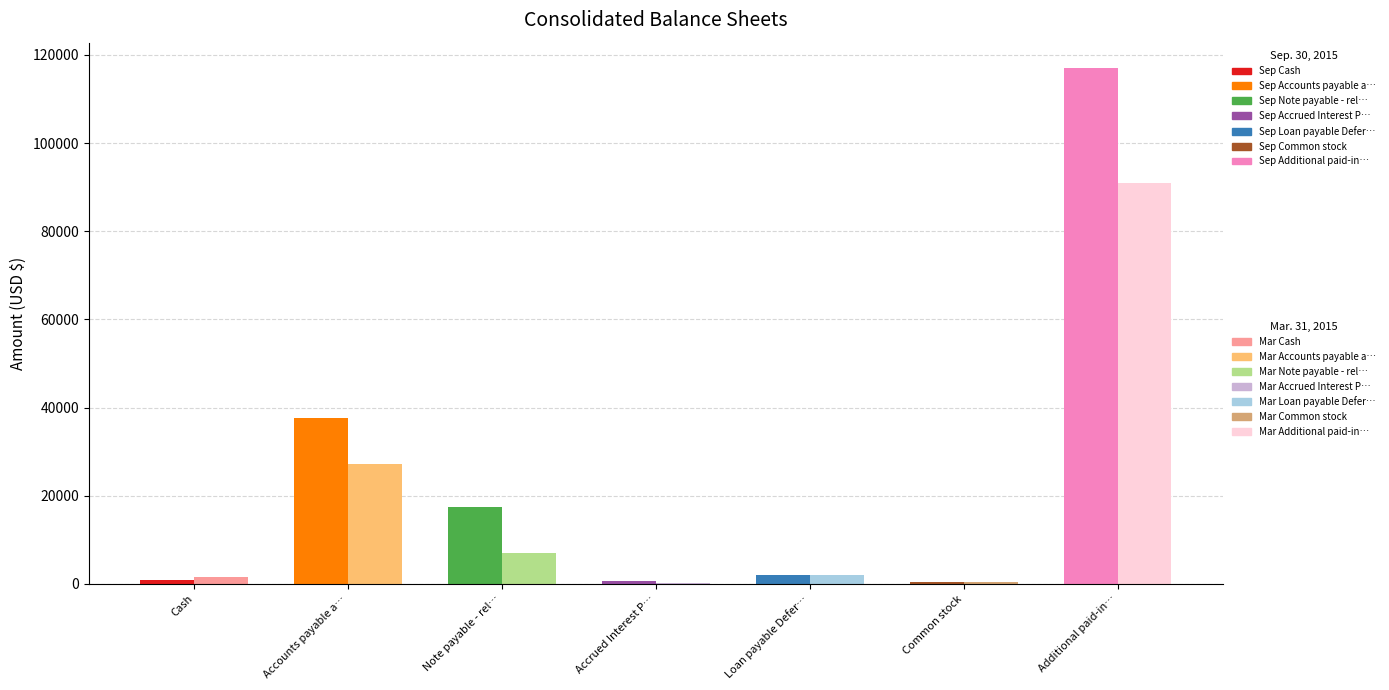

How many series are shown in this chart?

2